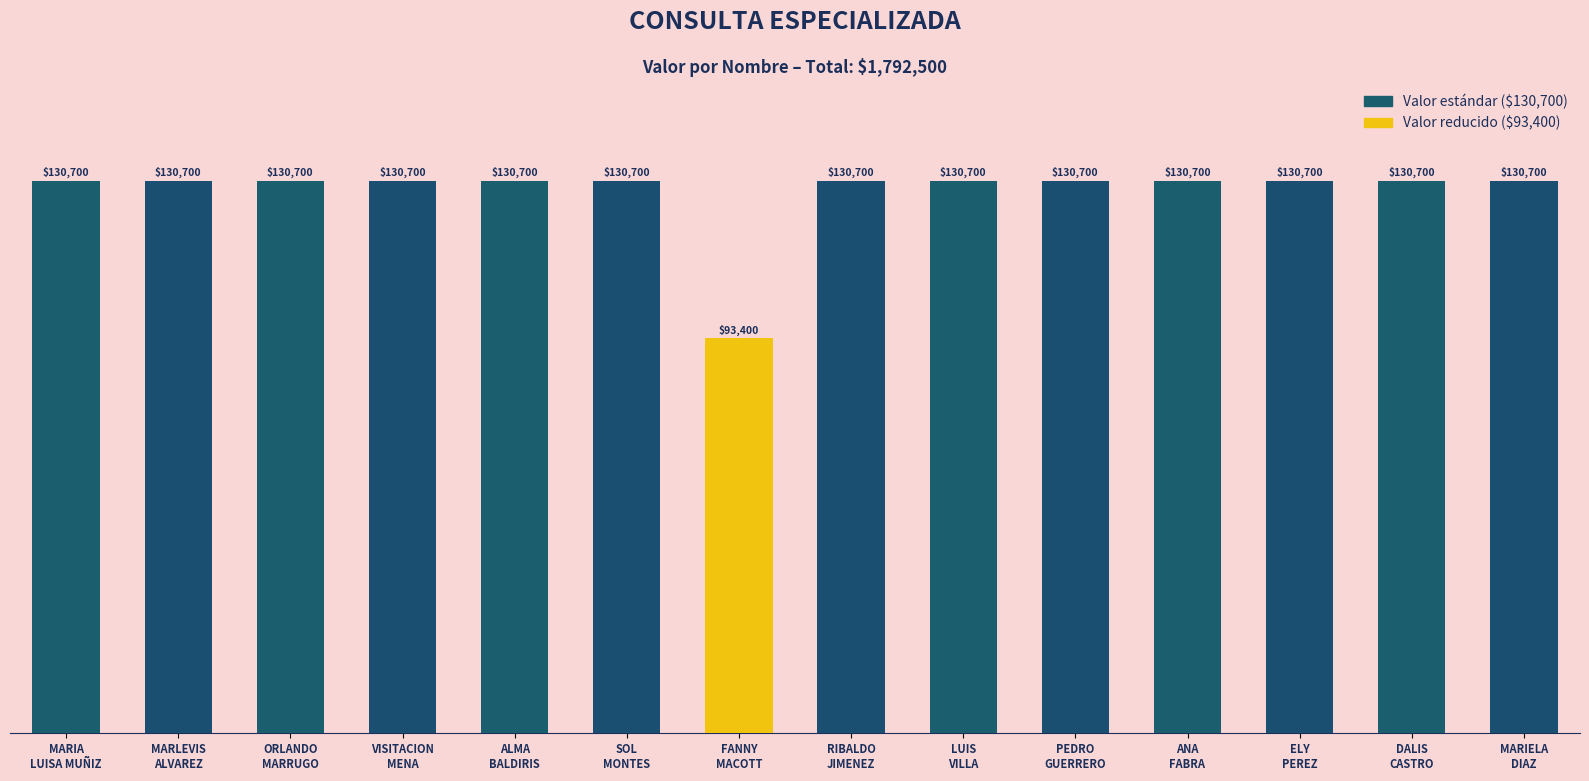

What is the smallest value displayed?

93400